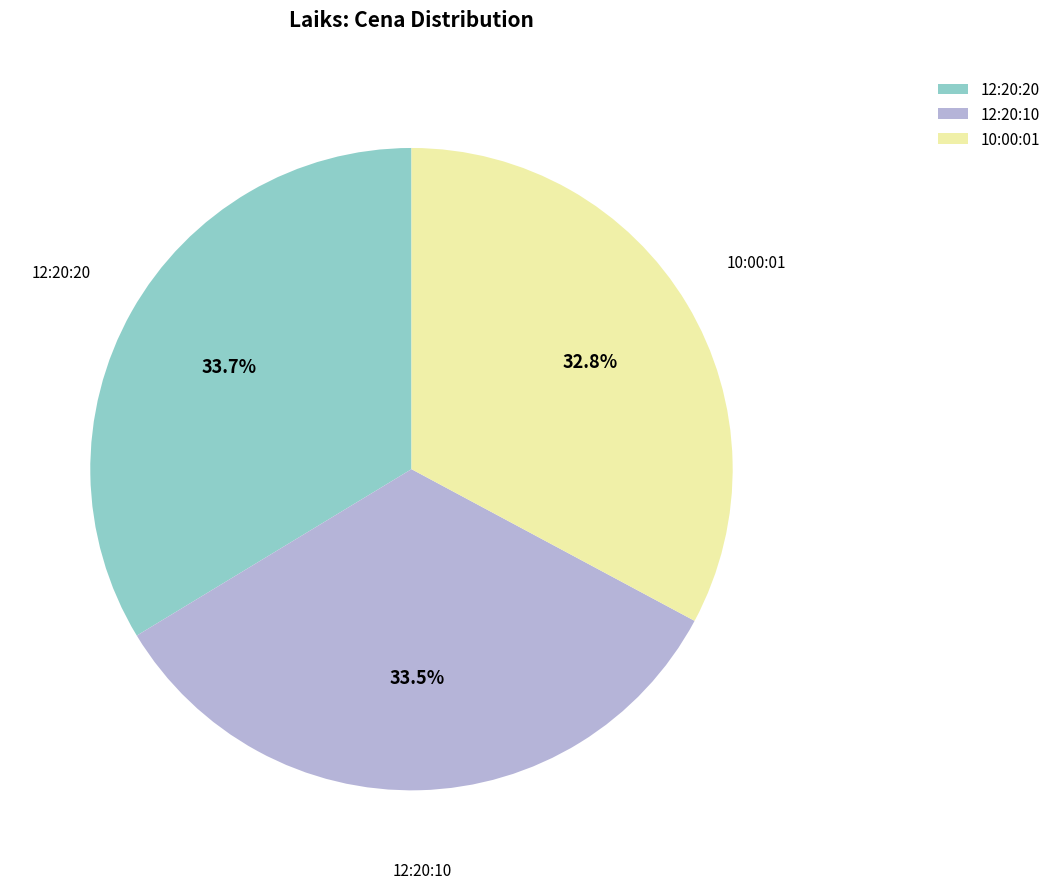

Which slice is the smallest?

10:00:01